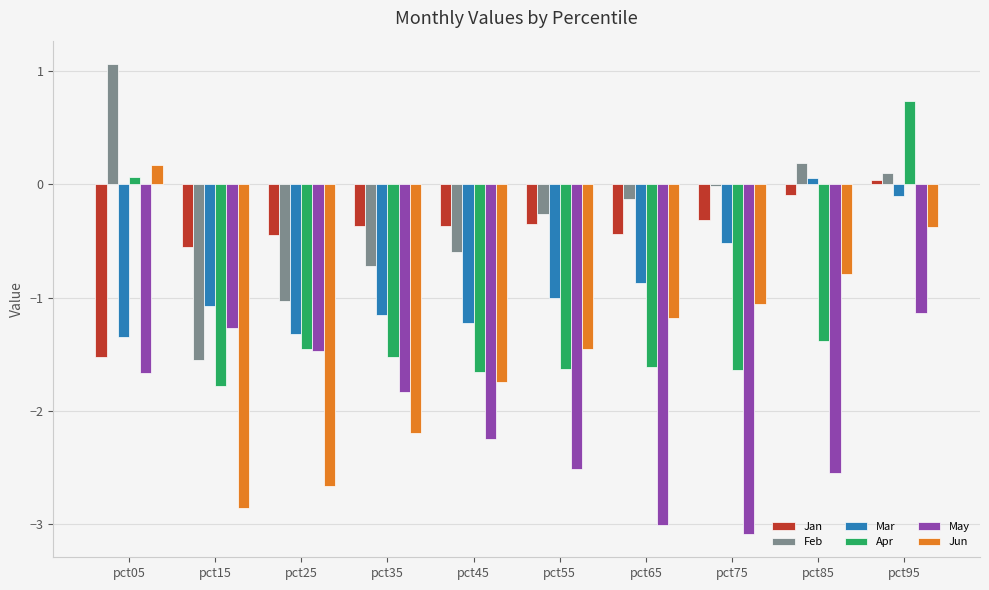

True or false: May has a value of -3.0 at pct65.

True